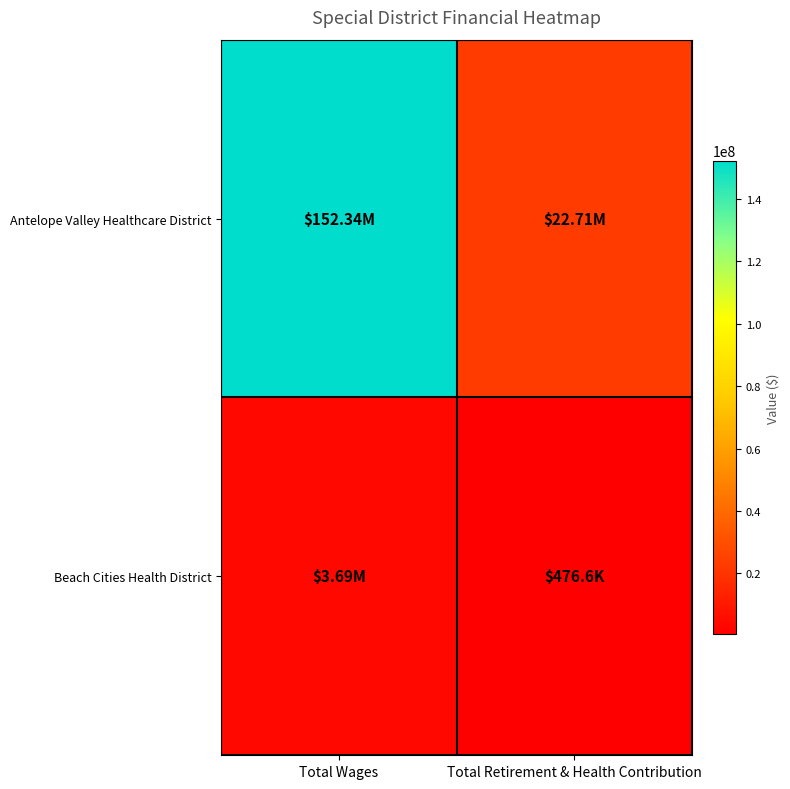

List the series in order of their overall mean, highest first.

Antelope Valley Healthcare District, Beach Cities Health District